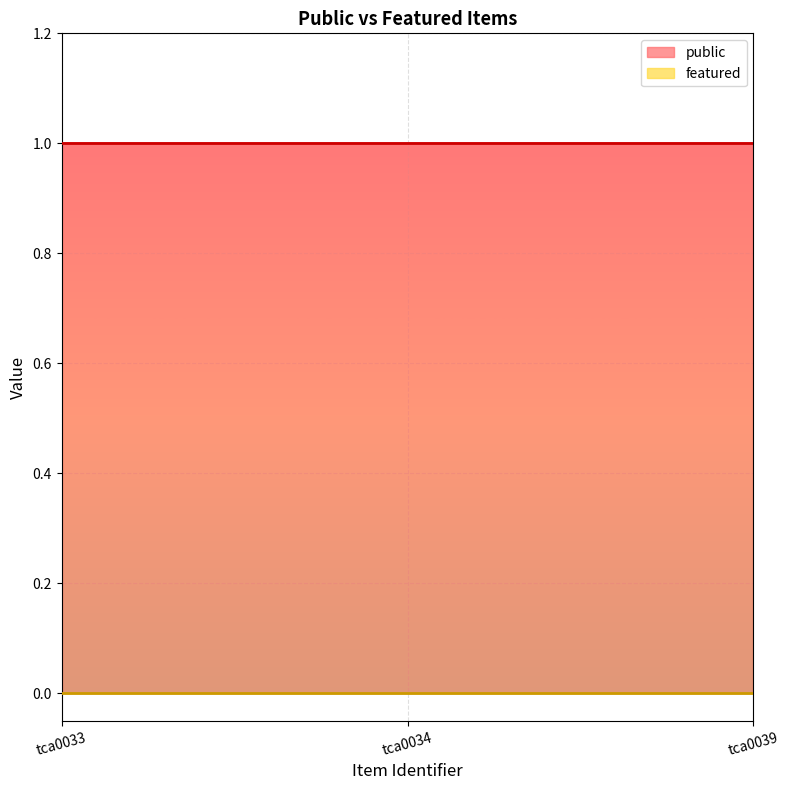

Reading left to right, transcribe all the data shown in this chart.

public: tca0033=1	tca0034=1	tca0039=1
featured: tca0033=0	tca0034=0	tca0039=0